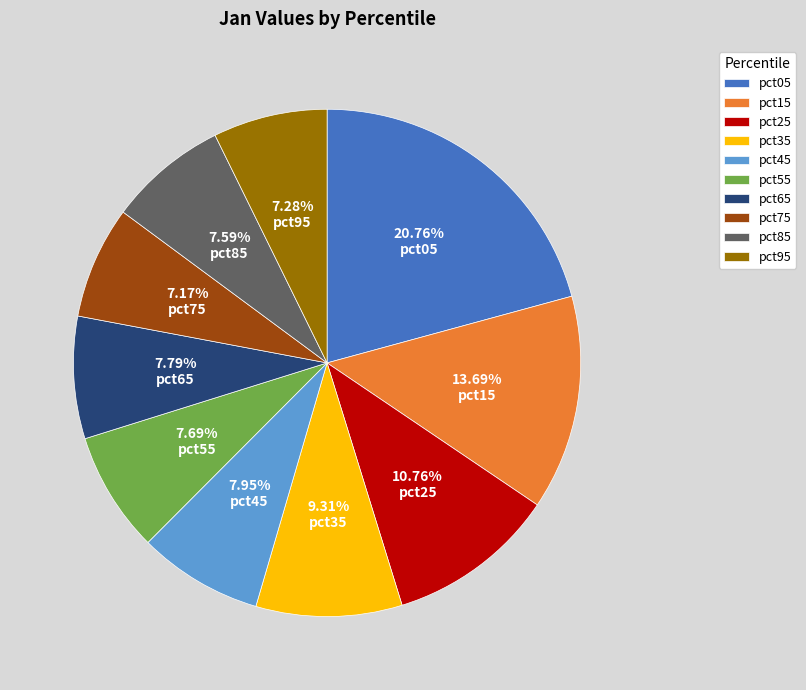

To the nearest percent, what is the difference between the largest and smallest slice percentages?

14%